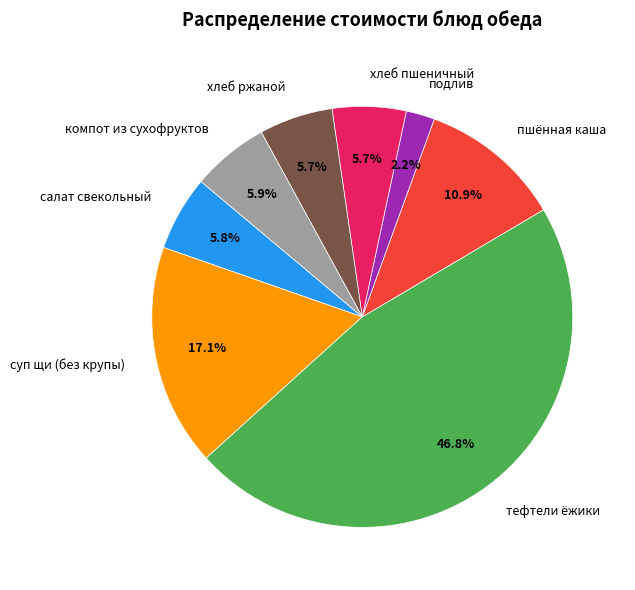

To the nearest percent, what is the average slice percentage?

12%